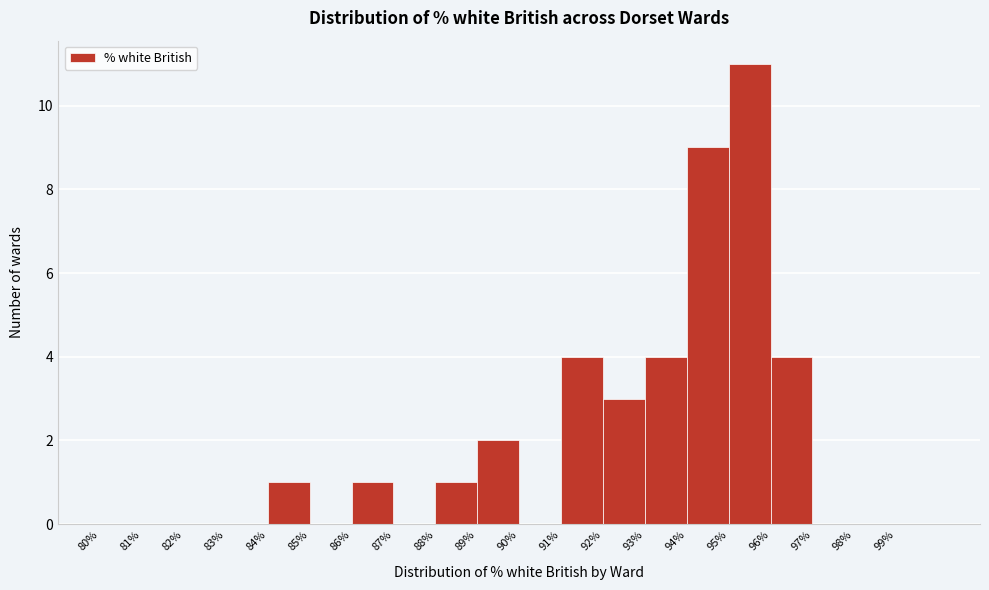

Reading left to right, list every bar in this chart as the range it spans on the x-axis followed by its height. The values are not printed on the chart, so give them approximately, as read against the axis.

80 to 81: 0
81 to 82: 0
82 to 83: 0
83 to 84: 0
84 to 85: 1
85 to 86: 0
86 to 87: 1
87 to 88: 0
88 to 89: 1
89 to 90: 2
90 to 91: 0
91 to 92: 4
92 to 93: 3
93 to 94: 4
94 to 95: 9
95 to 96: 11
96 to 97: 4
97 to 98: 0
98 to 99: 0
99 to 100: 0